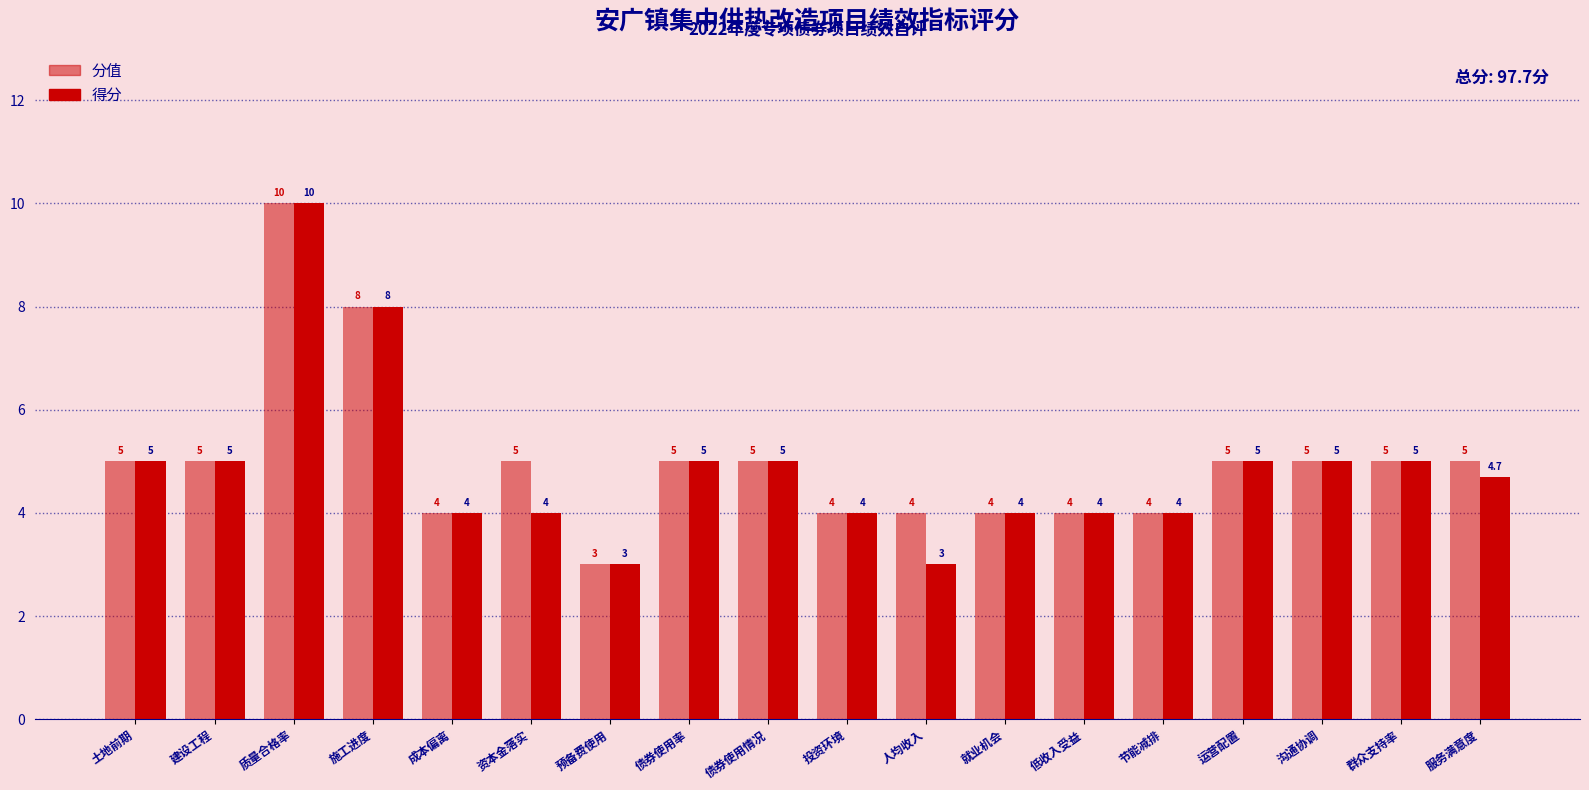

True or false: 分值 has a value of 5.0 at 土地前期.

True